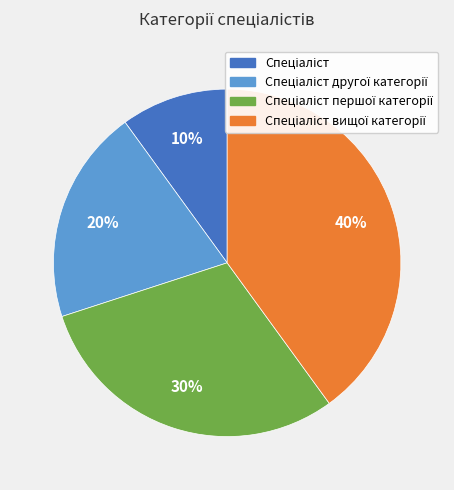

Count the number of slices in the pie.

4